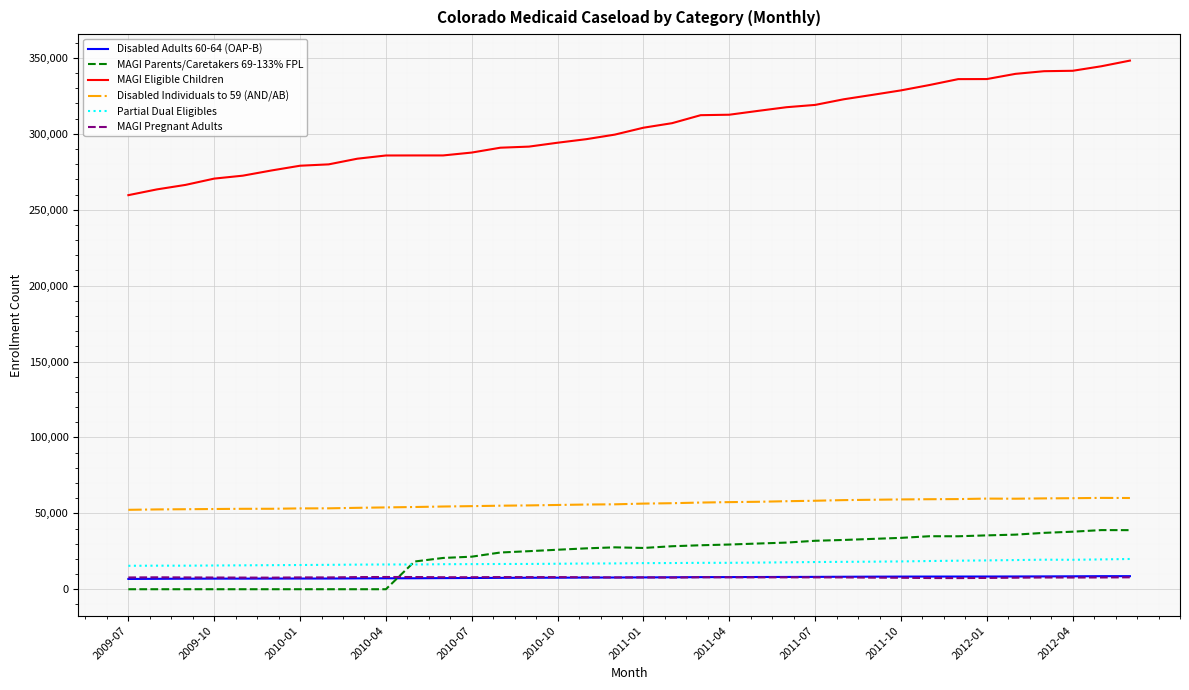

What is the greatest value displayed?

348253